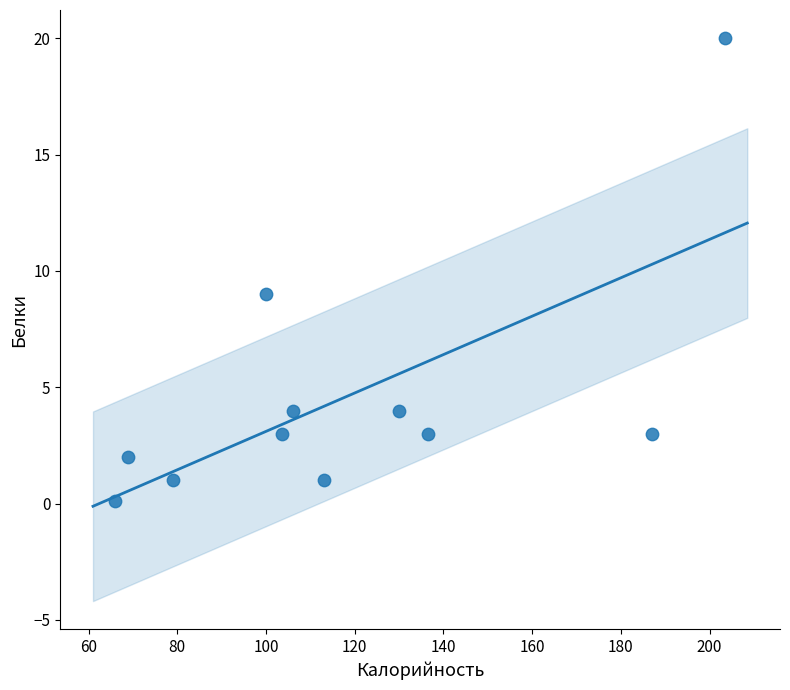

What Y value in the scatter plot is closest to 10?

9.0